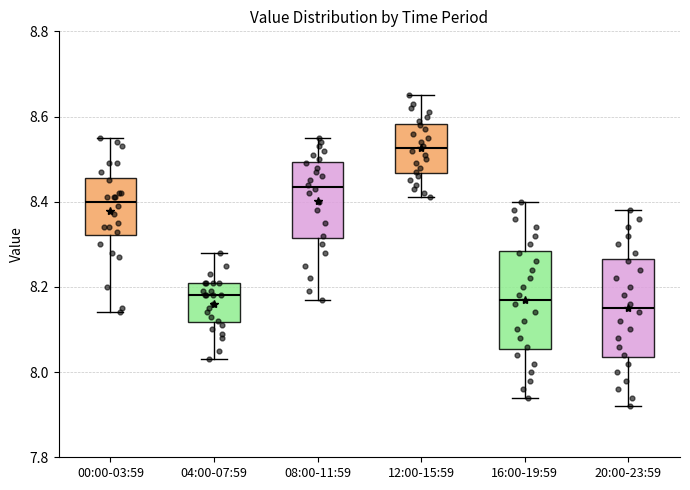

Which box's median line is the highest?

12:00-15:59